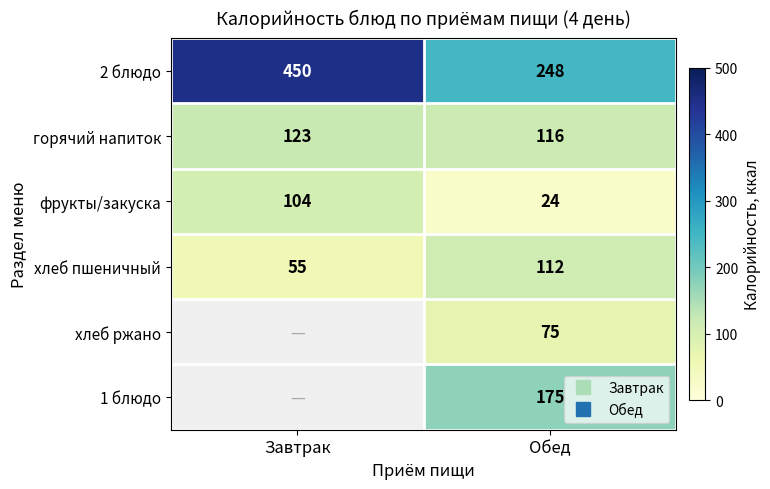

The горячий напиток series shows 207 at Обед. True or false?

False